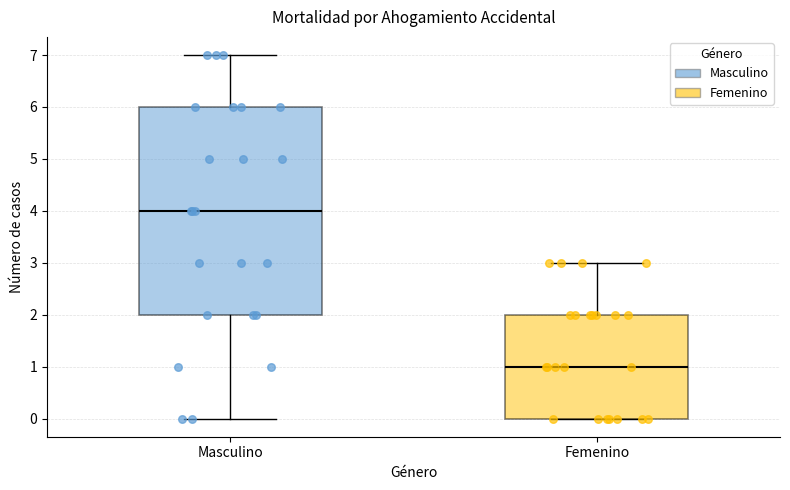

Reading left to right, read every box against the y-axis: the position of its median line, the range the box covers, and the ends of its whiskers. The values are not printed on the chart, so give them approximately, as read against the axis.

Masculino: median 4, box 2 to 6, whiskers 0 to 7
Femenino: median 1, box 0 to 2, whiskers 0 to 3